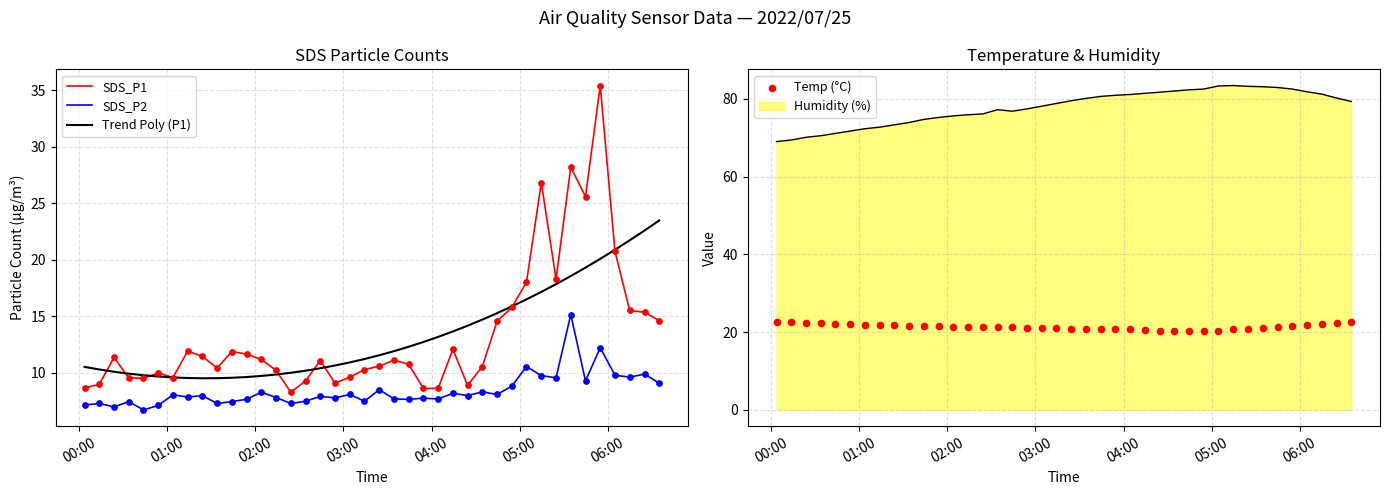

Which series contains the highest Y value?

SDS_P1